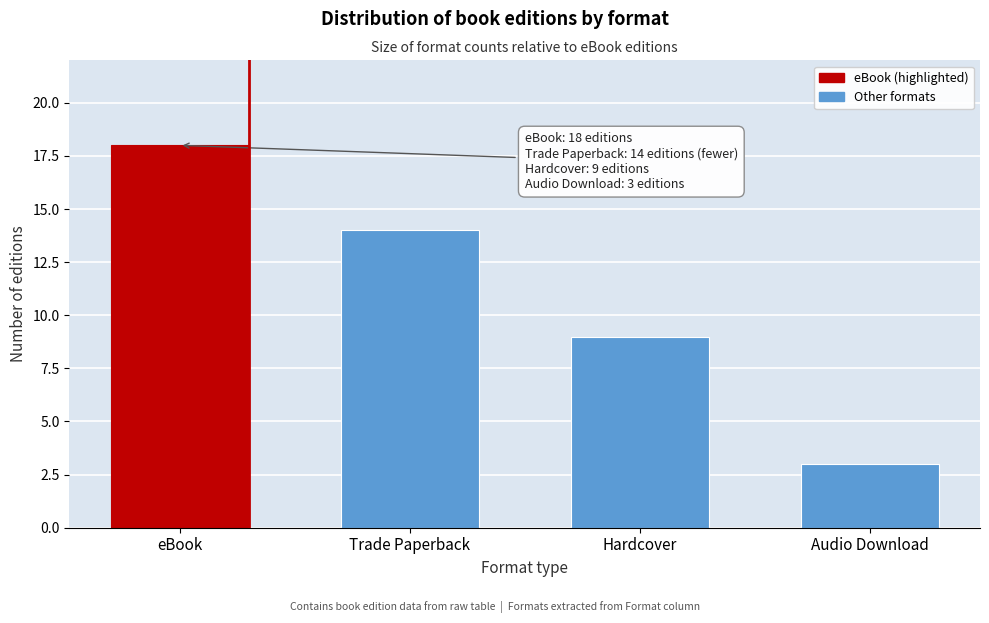

Reading left to right, list all the values displayed in this chart.

eBook=18	Trade Paperback=14	Hardcover=9	Audio Download=3